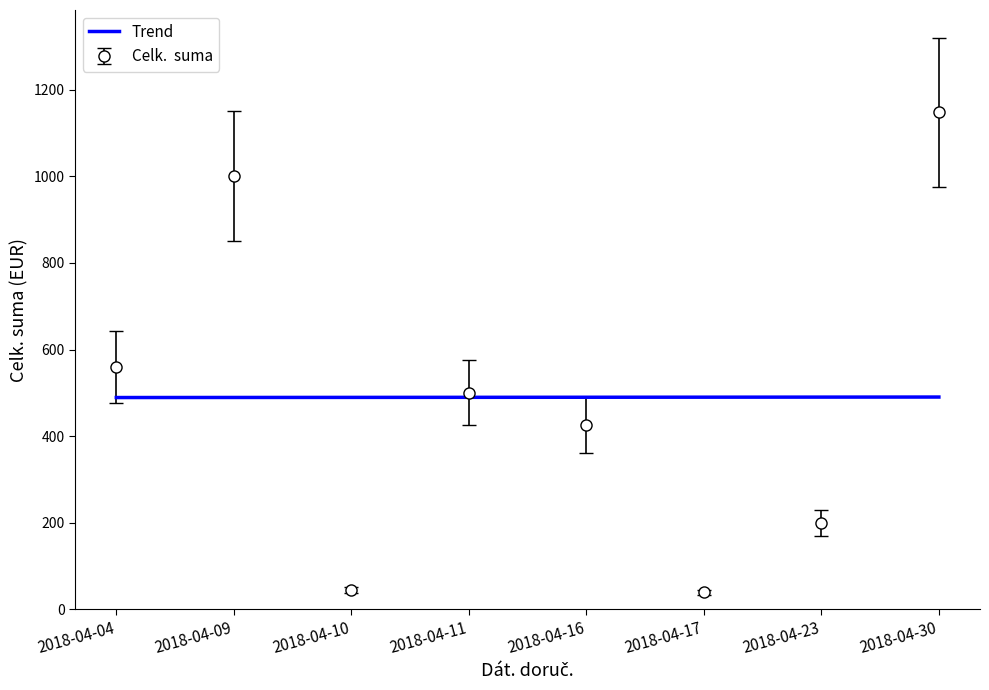

What is the maximum value shown in the chart?

1147.8